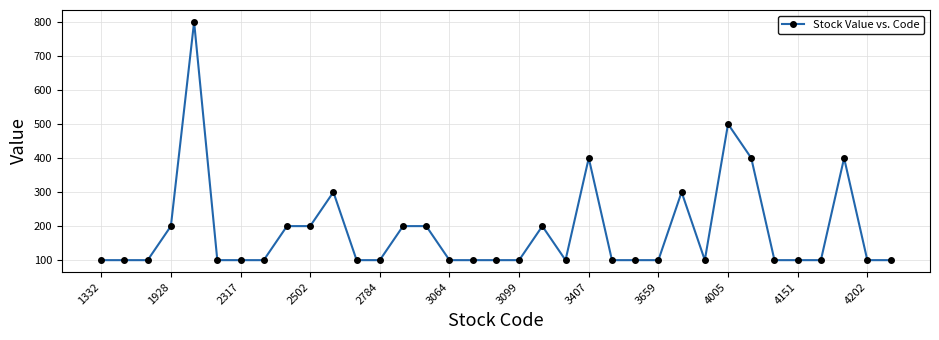

How many categories are shown in the chart?

35